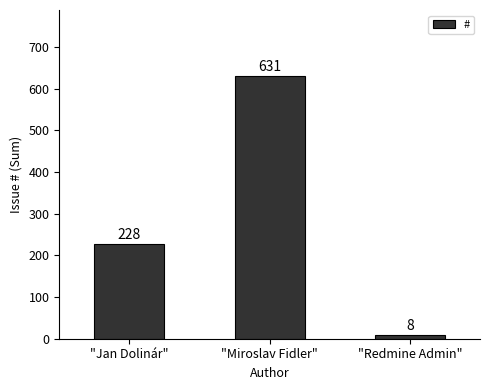

Count the values in the range 8 to 631.

3